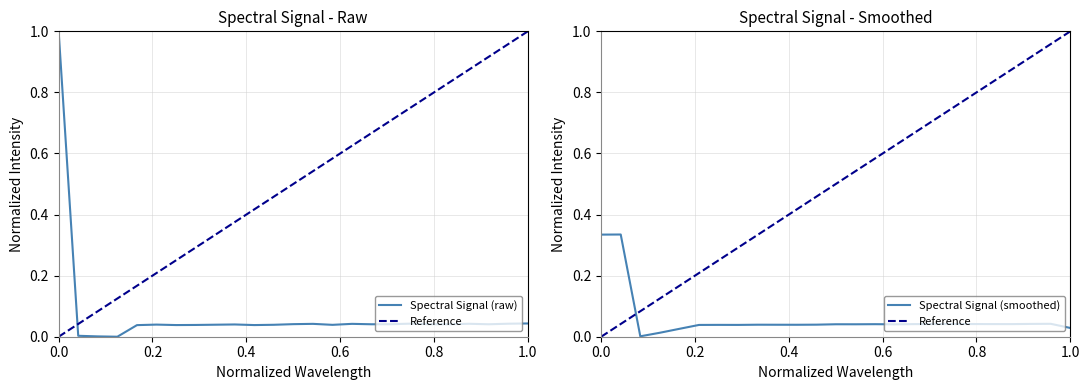

What is the highest value of the Spectral Signal (raw) series?

1.0